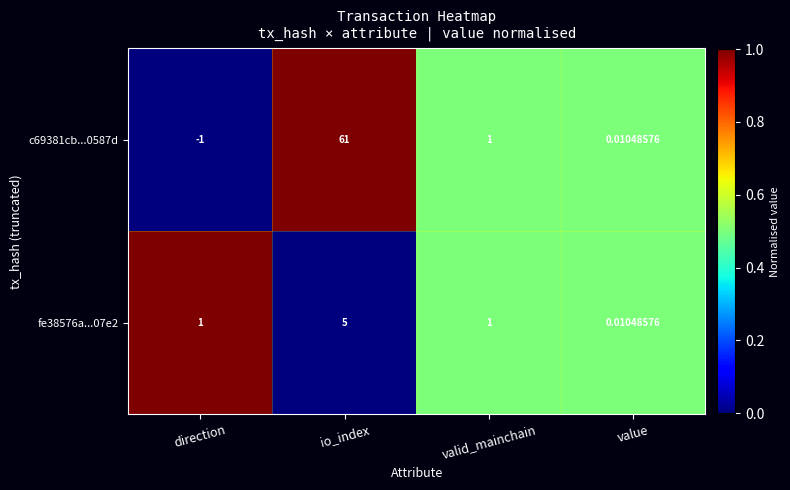

How many categories are shown in the chart?

4